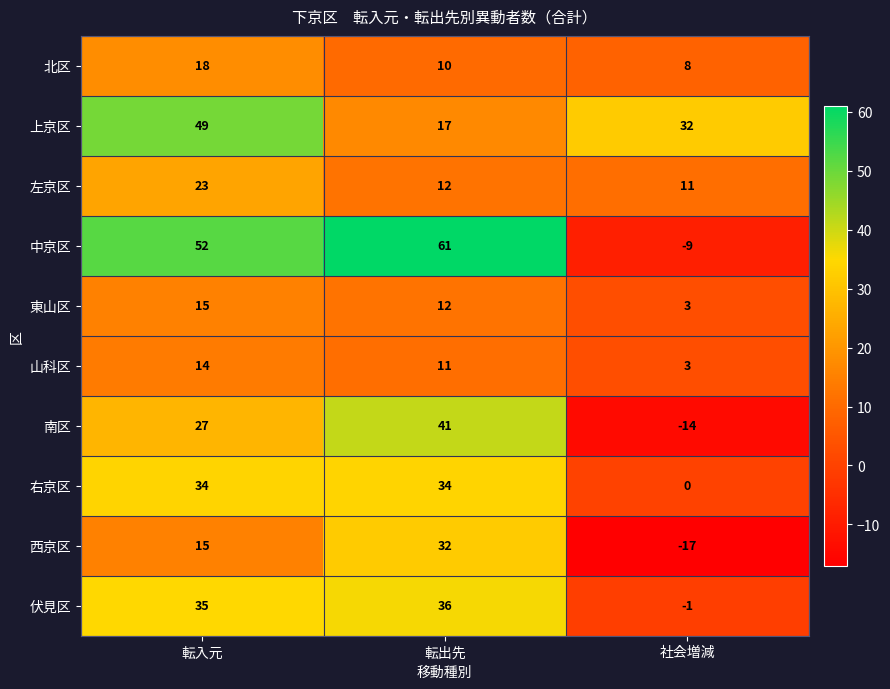

True or false: 北区 has a value of 4 at 転出先.

False